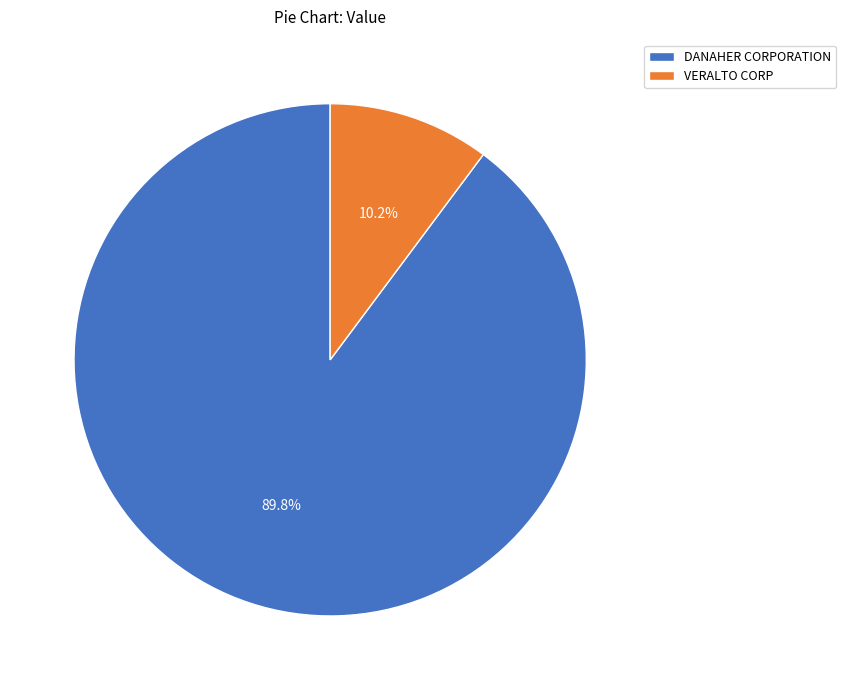

How much of the chart is everything except DANAHER CORPORATION?

10.2%